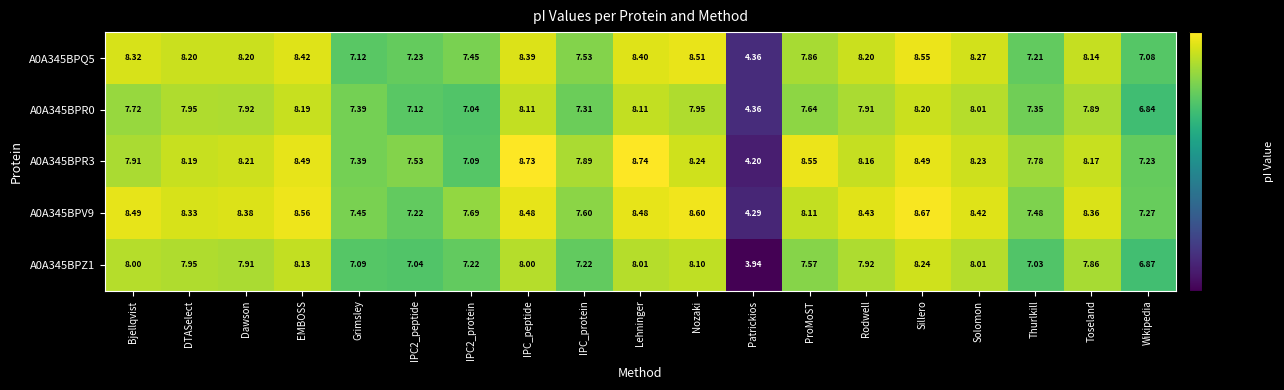

Which label corresponds to the smallest value in the chart?

Patrickios